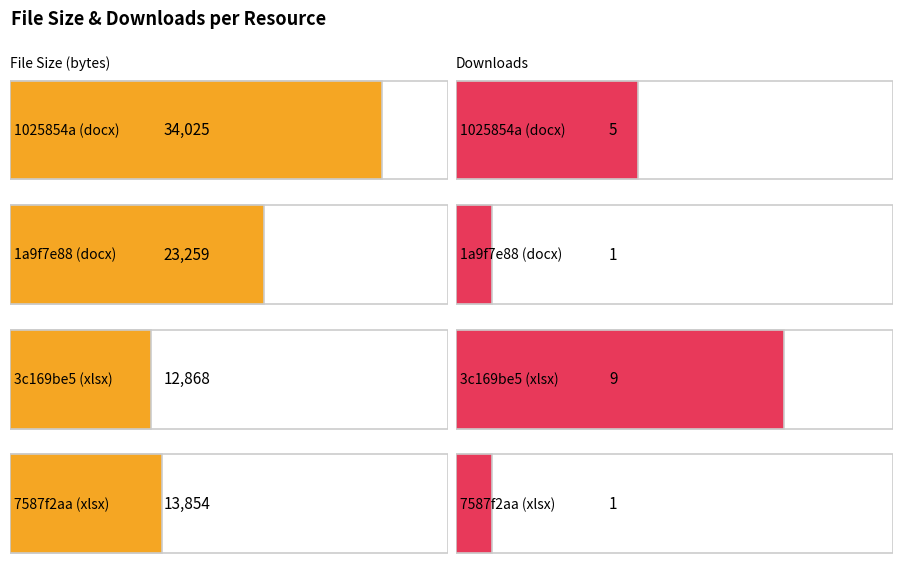

Does the chart contain stacked bars?

No